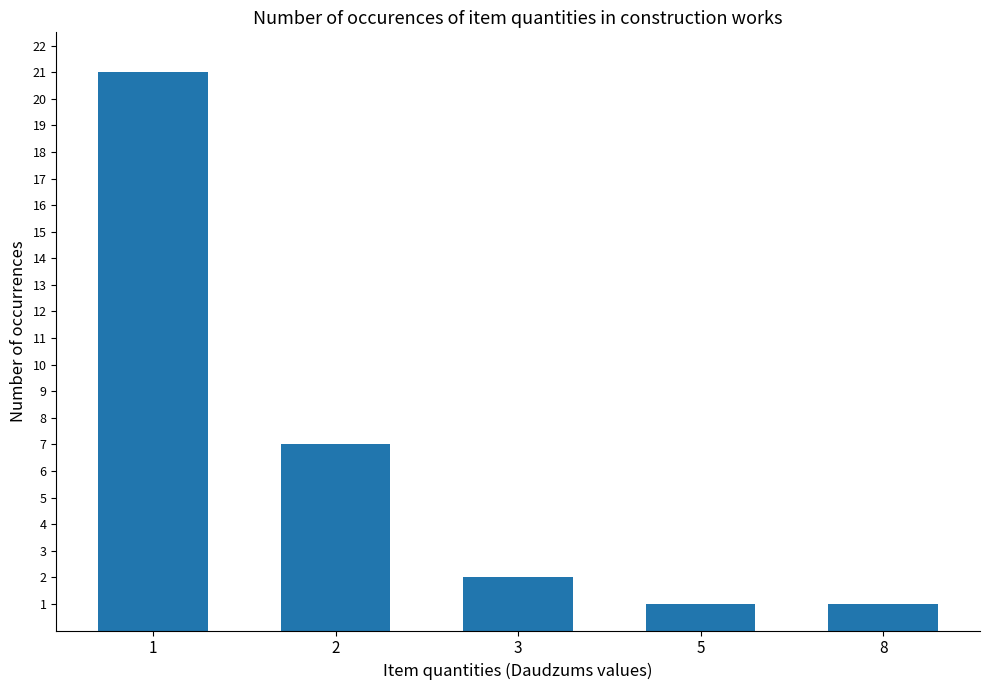

What is the value of the 5th bar from the left?

1